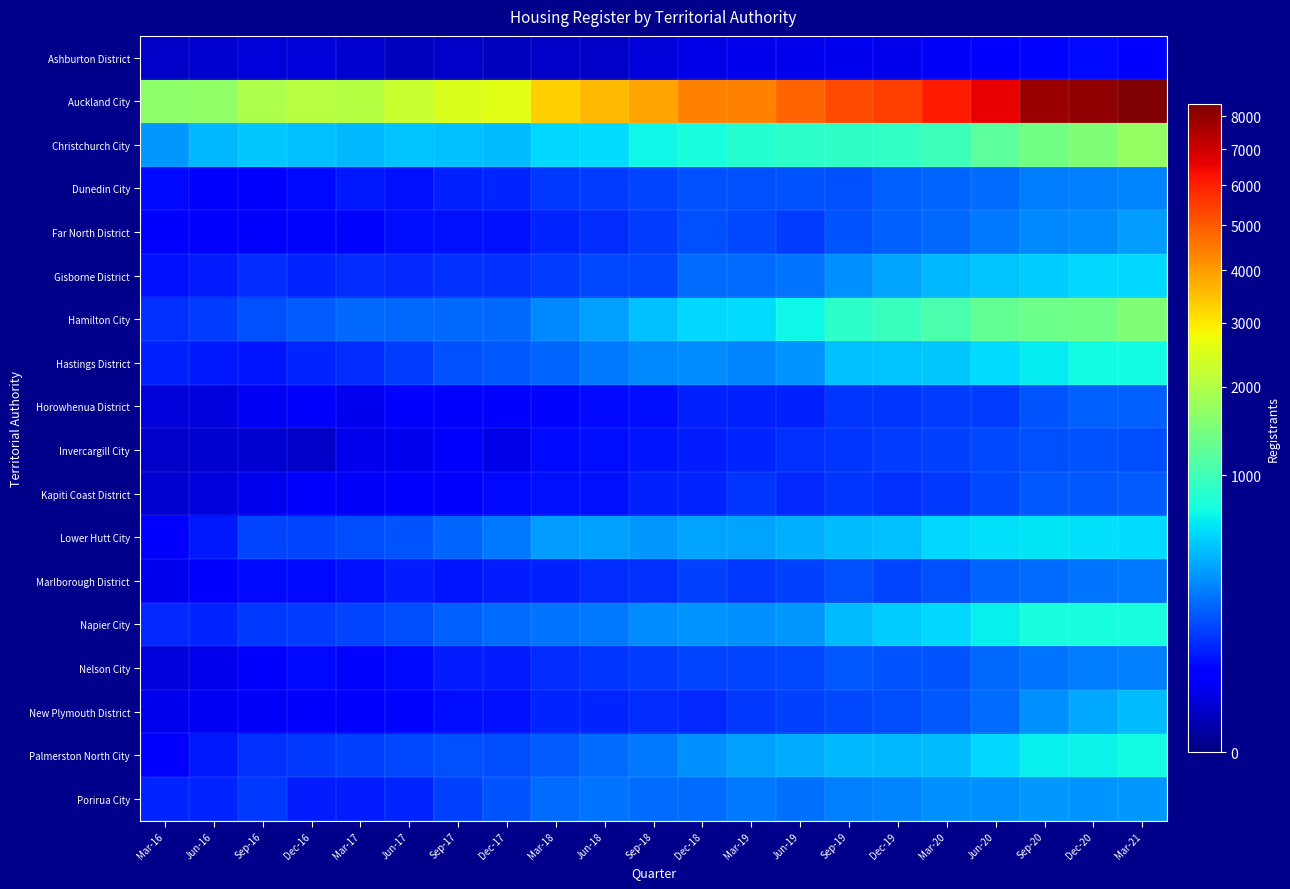

Reading left to right, what are all the values shown in this chart?

Ashburton District: Mar-16=9	Jun-16=12	Sep-16=15	Dec-16=15	Mar-17=12	Jun-17=6	Sep-17=9	Dec-17=6	Mar-18=9	Jun-18=9	Sep-18=15	Dec-18=21	Mar-19=24	Jun-19=24	Sep-19=27	Dec-19=24	Mar-20=33	Jun-20=42	Sep-20=51	Dec-20=54	Mar-21=48
Auckland City: Mar-16=1650	Jun-16=1689	Sep-16=1968	Dec-16=2076	Mar-17=2028	Jun-17=2250	Sep-17=2478	Dec-17=2565	Mar-18=3285	Jun-18=3609	Sep-18=3921	Dec-18=4365	Mar-19=4407	Jun-19=4848	Sep-19=5259	Dec-19=5457	Mar-20=6087	Jun-20=6618	Sep-20=7824	Dec-20=8043	Mar-21=8379
Christchurch City: Mar-16=339	Jun-16=432	Sep-16=492	Dec-16=465	Mar-17=432	Jun-17=480	Sep-17=459	Dec-17=450	Mar-18=552	Jun-18=579	Sep-18=693	Dec-18=756	Mar-19=828	Jun-19=876	Sep-19=891	Dec-19=909	Mar-20=990	Jun-20=1233	Sep-20=1422	Dec-20=1524	Mar-21=1707
Dunedin City: Mar-16=54	Jun-16=48	Sep-16=42	Dec-16=57	Mar-17=75	Jun-17=66	Sep-17=81	Dec-17=87	Mar-18=120	Jun-18=126	Sep-18=141	Dec-18=156	Mar-19=156	Jun-19=165	Sep-19=162	Dec-19=189	Mar-20=204	Jun-20=219	Sep-20=252	Dec-20=264	Mar-21=282
Far North District: Mar-16=48	Jun-16=36	Sep-16=48	Dec-16=51	Mar-17=51	Jun-17=60	Sep-17=63	Dec-17=66	Mar-18=90	Jun-18=102	Sep-18=123	Dec-18=156	Mar-19=147	Jun-19=126	Sep-19=165	Dec-19=192	Mar-20=207	Jun-20=246	Sep-20=291	Dec-20=303	Mar-21=348
Gisborne District: Mar-16=66	Jun-16=78	Sep-16=99	Dec-16=90	Mar-17=102	Jun-17=96	Sep-17=108	Dec-17=108	Mar-18=123	Jun-18=147	Sep-18=147	Dec-18=216	Mar-19=222	Jun-19=234	Sep-19=306	Dec-19=375	Mar-20=435	Jun-20=483	Sep-20=516	Dec-20=555	Mar-21=564
Hamilton City: Mar-16=108	Jun-16=126	Sep-16=159	Dec-16=183	Mar-17=210	Jun-17=213	Sep-17=213	Dec-17=213	Mar-18=285	Jun-18=360	Sep-18=465	Dec-18=555	Mar-19=570	Jun-19=693	Sep-19=867	Dec-19=960	Mar-20=1065	Jun-20=1281	Sep-20=1347	Dec-20=1386	Mar-21=1527
Hastings District: Mar-16=84	Jun-16=72	Sep-16=69	Dec-16=87	Mar-17=102	Jun-17=126	Sep-17=162	Dec-17=174	Mar-18=198	Jun-18=249	Sep-18=285	Dec-18=294	Mar-19=279	Jun-19=324	Sep-19=459	Dec-19=483	Mar-20=501	Jun-20=567	Sep-20=636	Dec-20=705	Mar-21=714
Horowhenua District: Mar-16=15	Jun-16=18	Sep-16=30	Dec-16=36	Mar-17=27	Jun-17=36	Sep-17=39	Dec-17=36	Mar-18=51	Jun-18=57	Sep-18=60	Dec-18=84	Mar-19=84	Jun-19=84	Sep-19=111	Dec-19=111	Mar-20=123	Jun-20=126	Sep-20=168	Dec-20=189	Mar-21=192
Invercargill City: Mar-16=9	Jun-16=12	Sep-16=12	Dec-16=9	Mar-17=24	Jun-17=27	Sep-17=39	Dec-17=21	Mar-18=54	Jun-18=60	Sep-18=69	Dec-18=78	Mar-19=87	Jun-19=105	Sep-19=114	Dec-19=126	Mar-20=129	Jun-20=147	Sep-20=159	Dec-20=165	Mar-21=150
Kapiti Coast District: Mar-16=12	Jun-16=18	Sep-16=27	Dec-16=39	Mar-17=33	Jun-17=48	Sep-17=48	Dec-17=57	Mar-18=63	Jun-18=63	Sep-18=84	Dec-18=90	Mar-19=111	Jun-19=93	Sep-19=111	Dec-19=108	Mar-20=120	Jun-20=147	Sep-20=177	Dec-20=174	Mar-21=180
Lower Hutt City: Mar-16=42	Jun-16=75	Sep-16=135	Dec-16=138	Mar-17=153	Jun-17=171	Sep-17=198	Dec-17=246	Mar-18=348	Jun-18=360	Sep-18=339	Dec-18=366	Mar-19=372	Jun-19=405	Sep-19=450	Dec-19=468	Mar-20=552	Jun-20=582	Sep-20=612	Dec-20=588	Mar-21=573
Marlborough District: Mar-16=27	Jun-16=39	Sep-16=54	Dec-16=57	Mar-17=63	Jun-17=78	Sep-17=69	Dec-17=78	Mar-18=81	Jun-18=99	Sep-18=108	Dec-18=132	Mar-19=117	Jun-19=132	Sep-19=162	Dec-19=141	Mar-20=159	Jun-20=201	Sep-20=222	Dec-20=234	Mar-21=249
Napier City: Mar-16=96	Jun-16=87	Sep-16=117	Dec-16=123	Mar-17=135	Jun-17=150	Sep-17=195	Dec-17=216	Mar-18=240	Jun-18=246	Sep-18=297	Dec-18=327	Mar-19=312	Jun-19=339	Sep-19=456	Dec-19=507	Mar-20=558	Jun-20=660	Sep-20=747	Dec-20=741	Mar-21=750
Nelson City: Mar-16=15	Jun-16=24	Sep-16=48	Dec-16=54	Mar-17=51	Jun-17=57	Sep-17=78	Dec-17=78	Mar-18=102	Jun-18=111	Sep-18=123	Dec-18=135	Mar-19=138	Jun-19=144	Sep-19=177	Dec-19=171	Mar-20=171	Jun-20=213	Sep-20=240	Dec-20=252	Mar-21=264
New Plymouth District: Mar-16=27	Jun-16=30	Sep-16=33	Dec-16=36	Mar-17=39	Jun-17=51	Sep-17=60	Dec-17=66	Mar-18=87	Jun-18=87	Sep-18=102	Dec-18=96	Mar-19=120	Jun-19=129	Sep-19=144	Dec-19=153	Mar-20=177	Jun-20=222	Sep-20=309	Dec-20=384	Mar-21=447
Palmerston North City: Mar-16=42	Jun-16=72	Sep-16=105	Dec-16=117	Mar-17=129	Jun-17=147	Sep-17=162	Dec-17=153	Mar-18=180	Jun-18=216	Sep-18=246	Dec-18=309	Mar-19=354	Jun-19=399	Sep-19=438	Dec-19=435	Mar-20=456	Jun-20=549	Sep-20=660	Dec-20=684	Mar-21=717
Porirua City: Mar-16=90	Jun-16=87	Sep-16=117	Dec-16=78	Mar-17=78	Jun-17=87	Sep-17=129	Dec-17=165	Mar-18=216	Jun-18=237	Sep-18=222	Dec-18=222	Mar-19=246	Jun-19=228	Sep-19=270	Dec-19=276	Mar-20=306	Jun-20=315	Sep-20=336	Dec-20=327	Mar-21=330